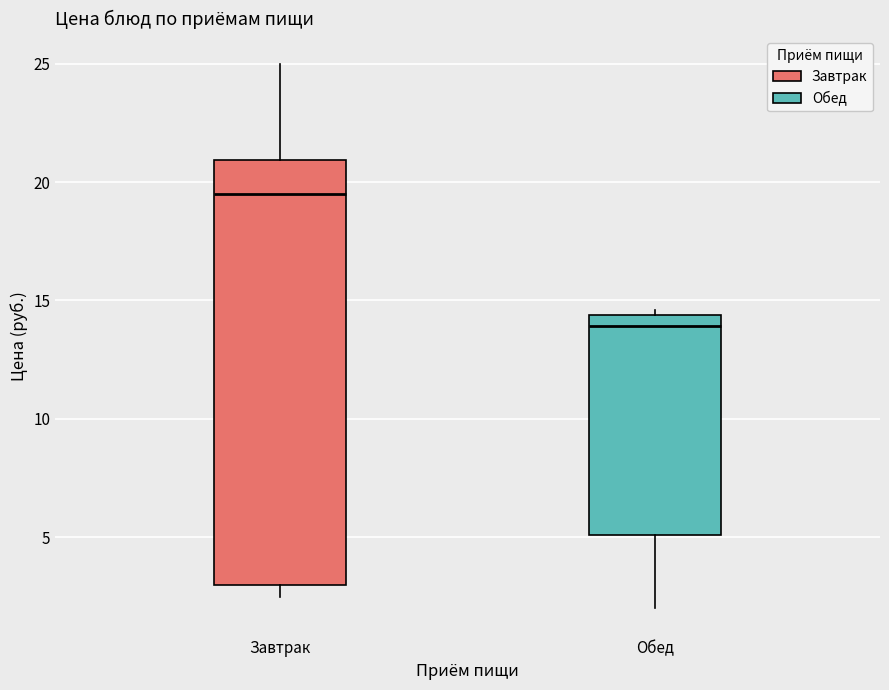

Reading left to right, read every box against the y-axis: the position of its median line, the range the box covers, and the ends of its whiskers. The values are not printed on the chart, so give them approximately, as read against the axis.

Завтрак: median 19.5, box 3.0 to 21.0, whiskers 2.5 to 25.0
Обед: median 14.0, box 5.0 to 14.5, whiskers 2.0 to 14.5 (just above the box's upper edge)